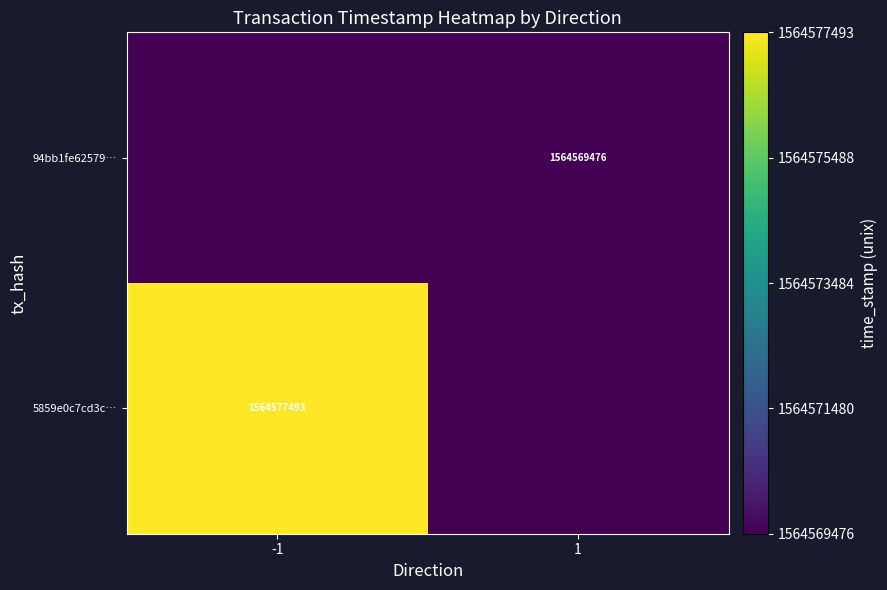

The value of 5859e0c7cd3c… at -1 is 1564577493. True or false?

True